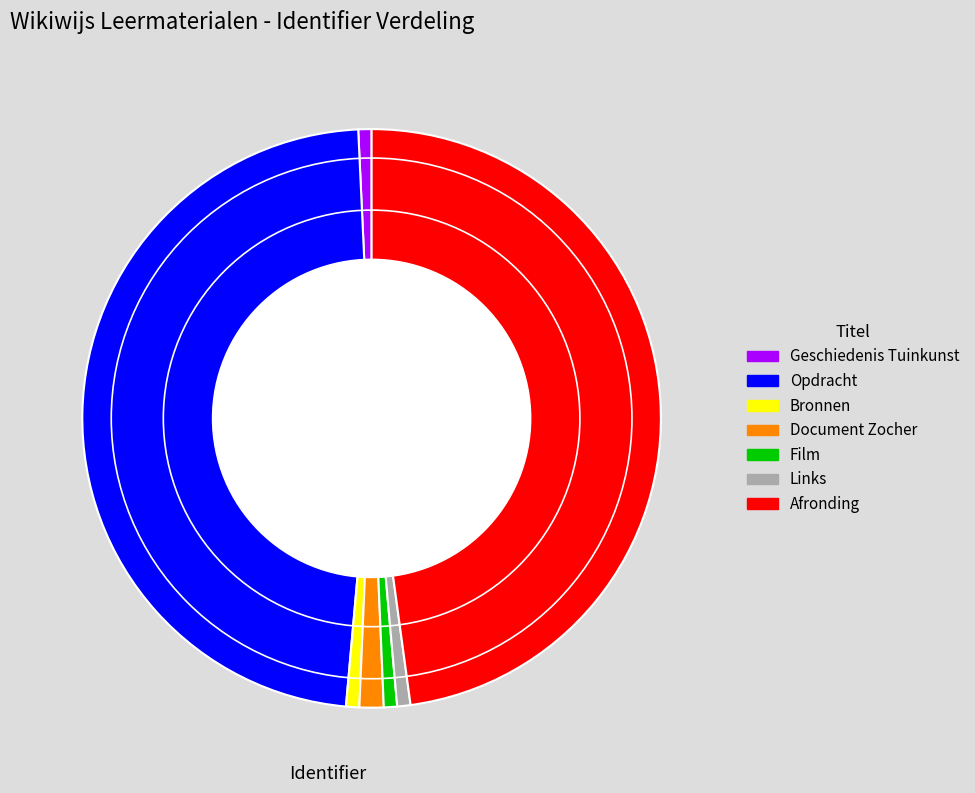

Is there any slice that represents more than half of the pie?

No